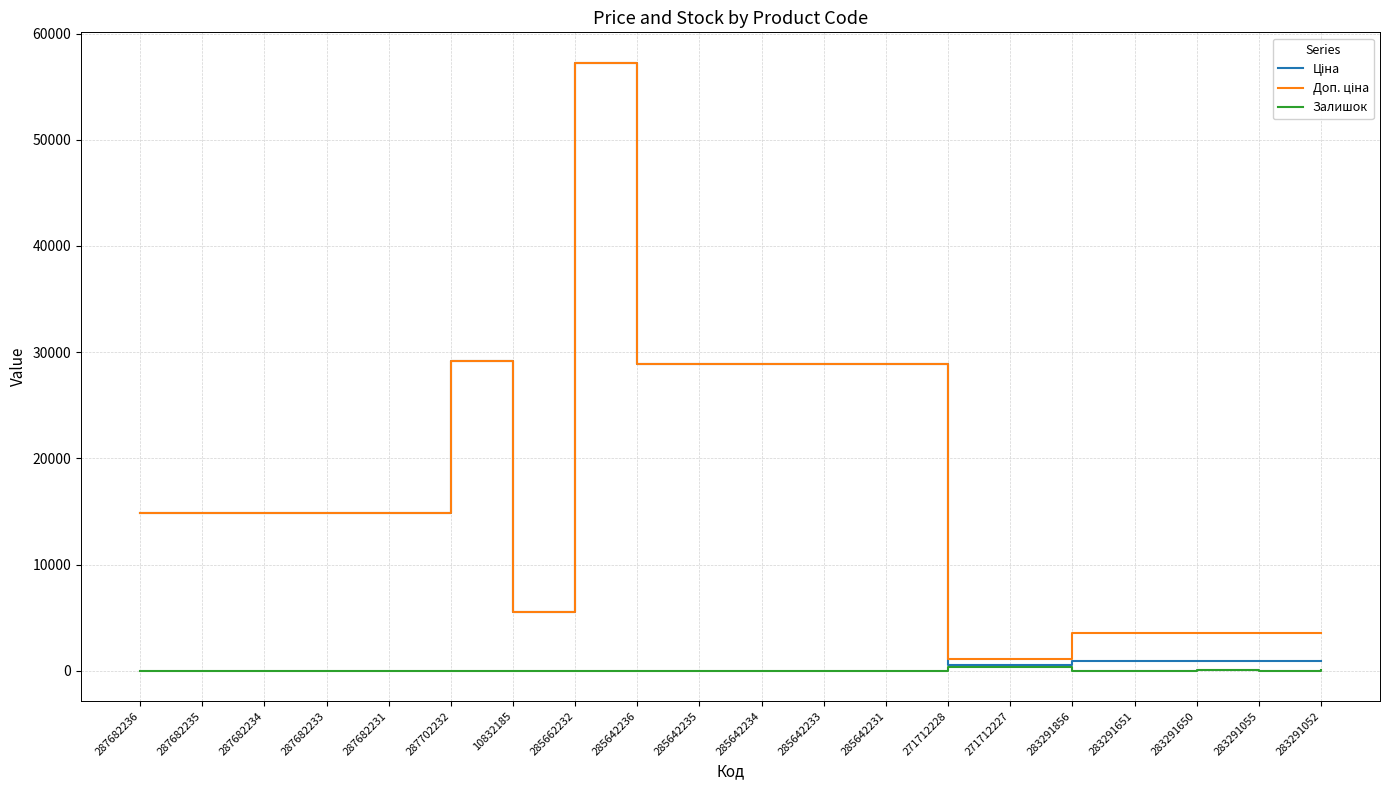

At which category is the sum across all series the highest?

285662232